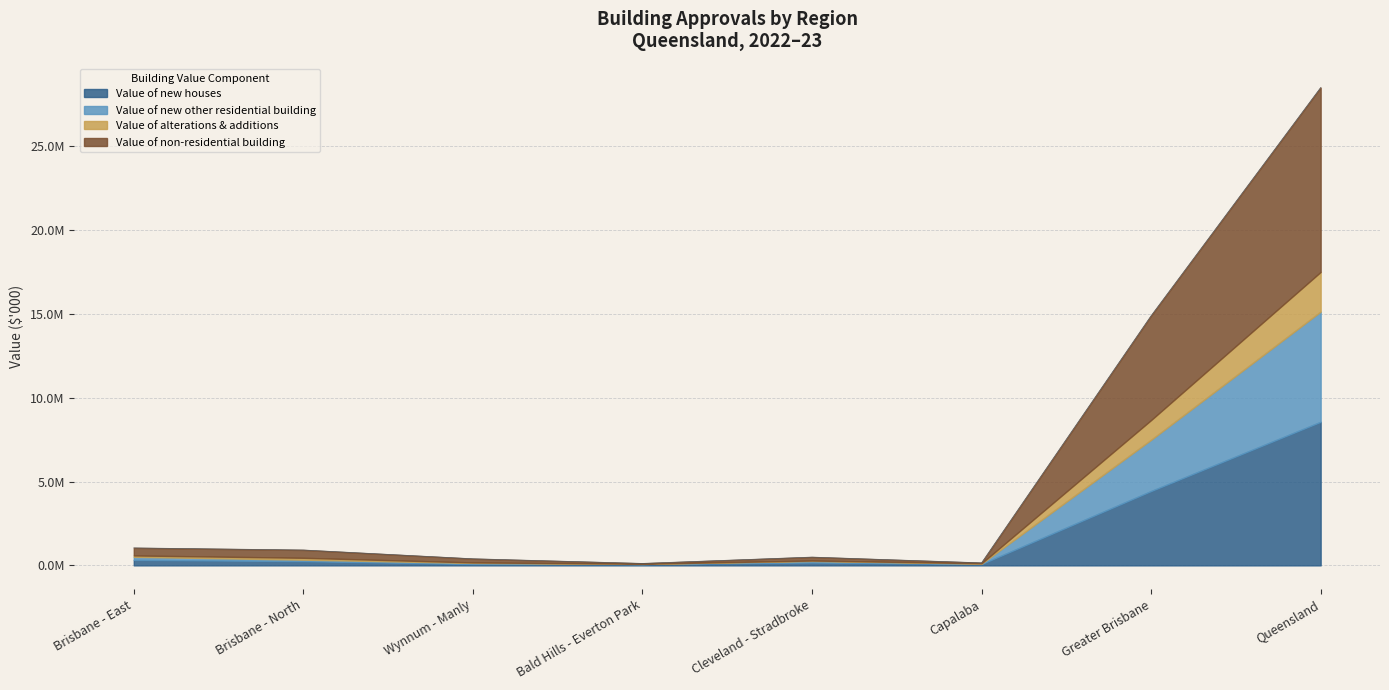

What is the difference between the highest and lowest values at Brisbane - North?

830461.9